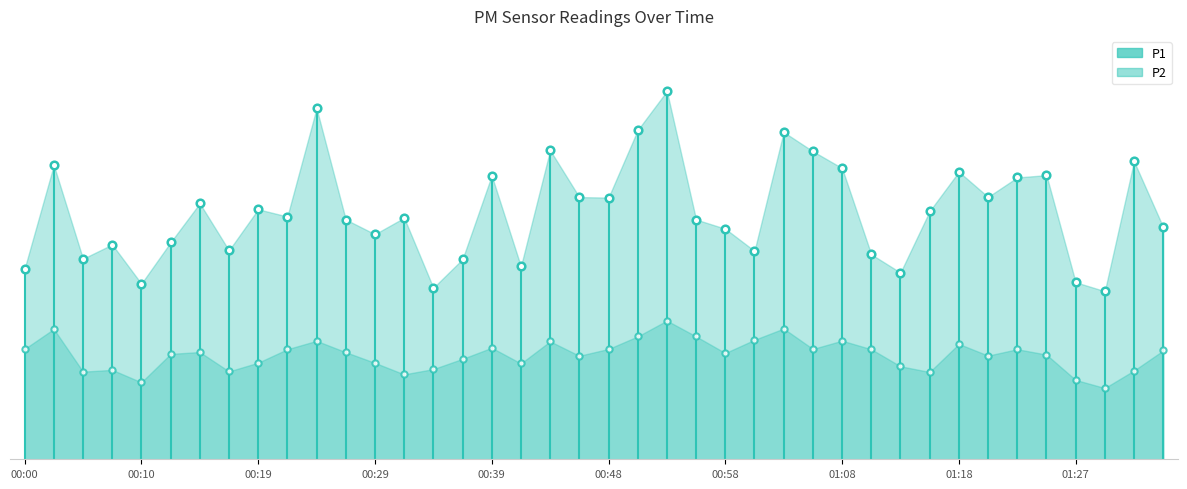

Which series contains the highest Y value?

P1